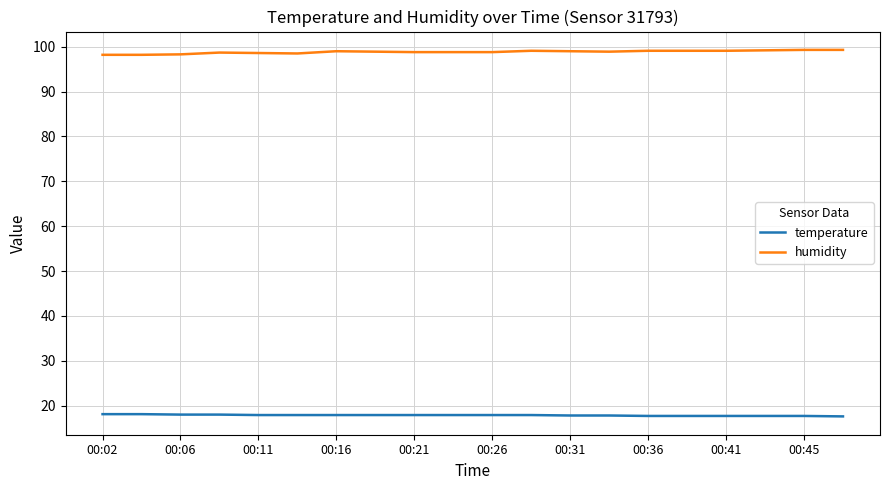

How many series are shown in this chart?

2